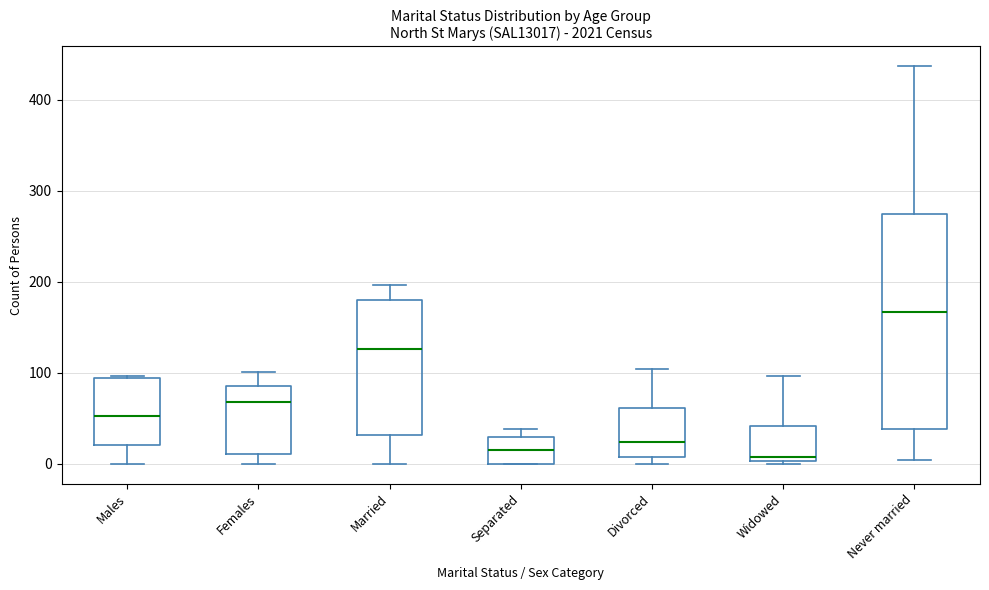

Comparing the boxes themselves (not the whiskers), which one is the tallest?

Never married